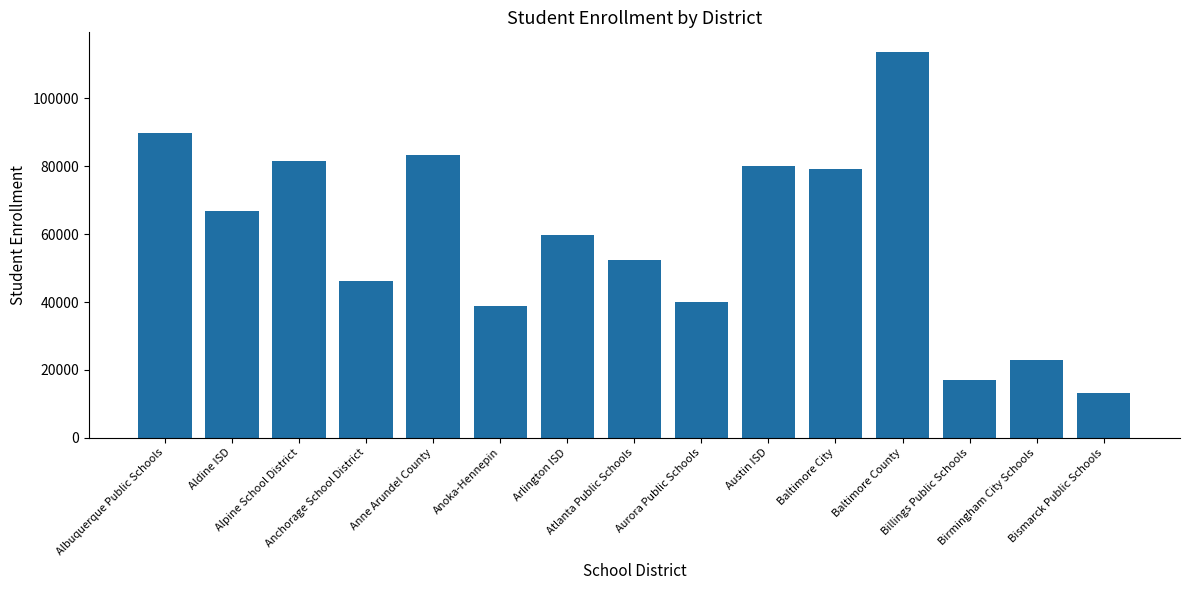

What is the maximum value shown in the chart?

113814